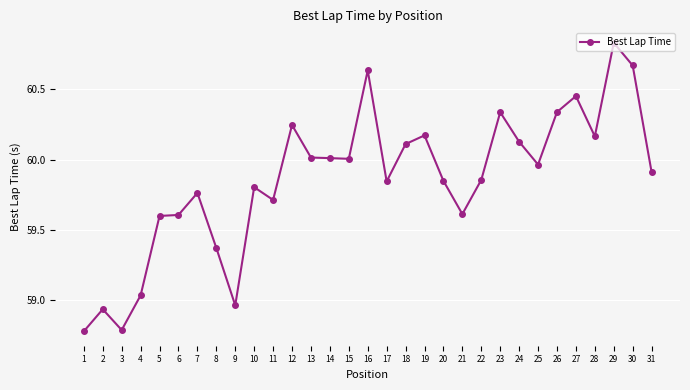

Which label corresponds to the largest value in the chart?

29